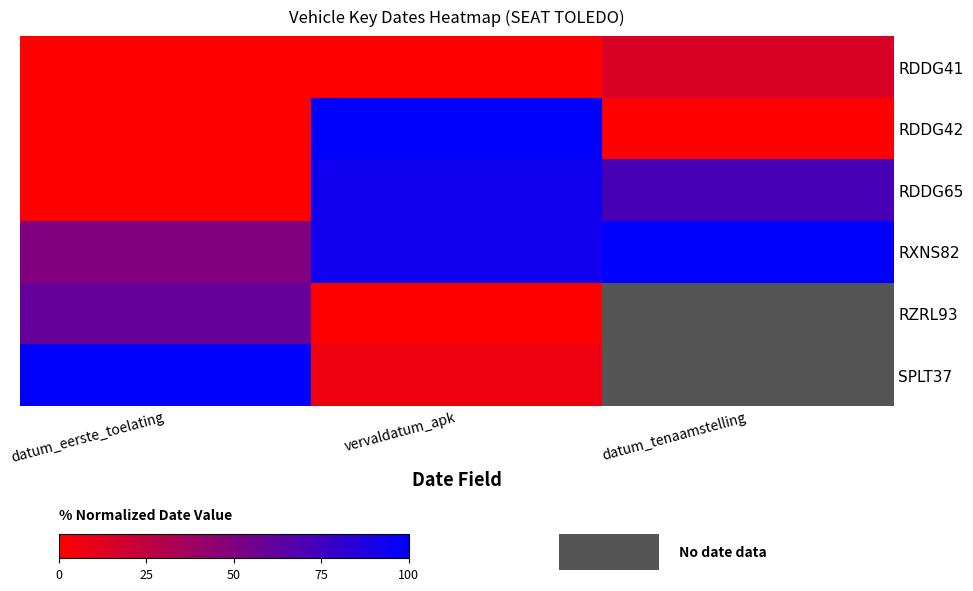

The value of RZRL93 at datum_eerste_toelating is 60.2. True or false?

True